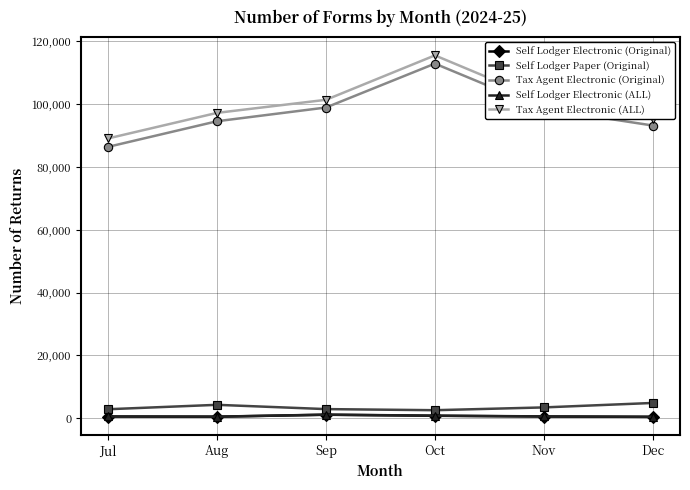

How many data points does each series have?

6